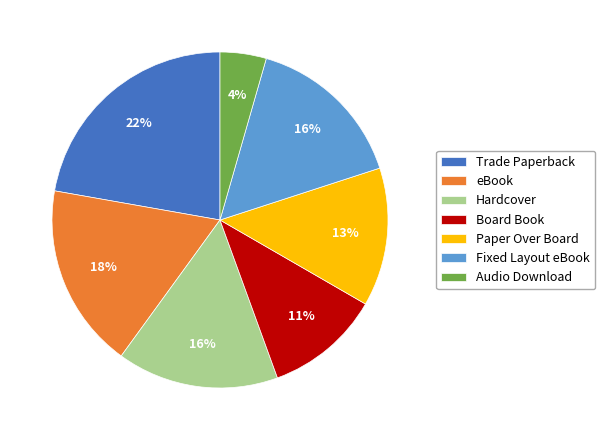

Is the sum of Trade Paperback and Fixed Layout eBook greater than half?

No